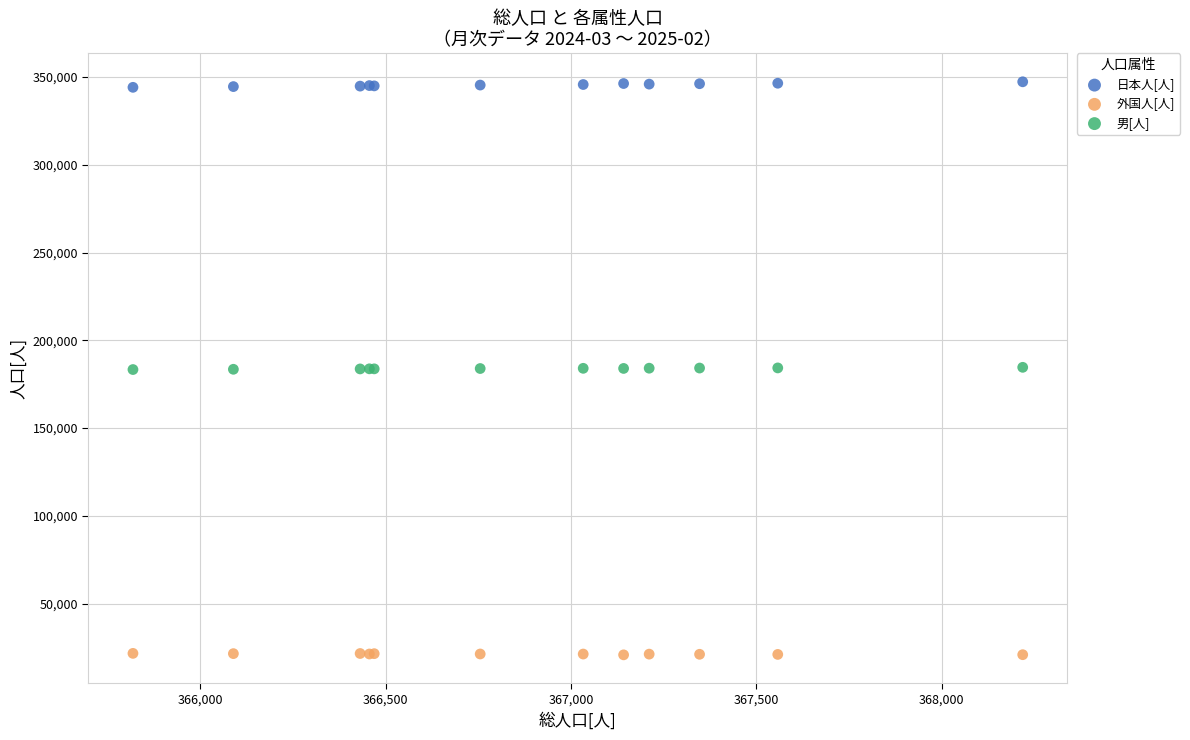

Which series contains the lowest Y value?

外国人[人]